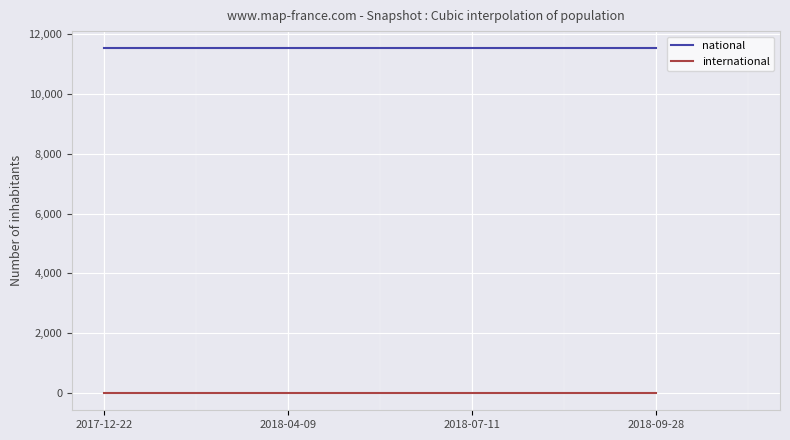

True or false: national and international intersect in this chart.

False